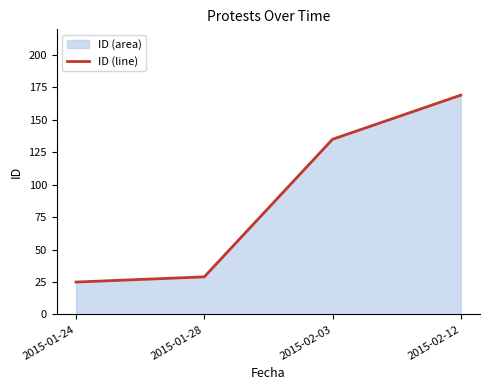

What is the difference between the values at 2015-01-24 and 2015-02-03?

110